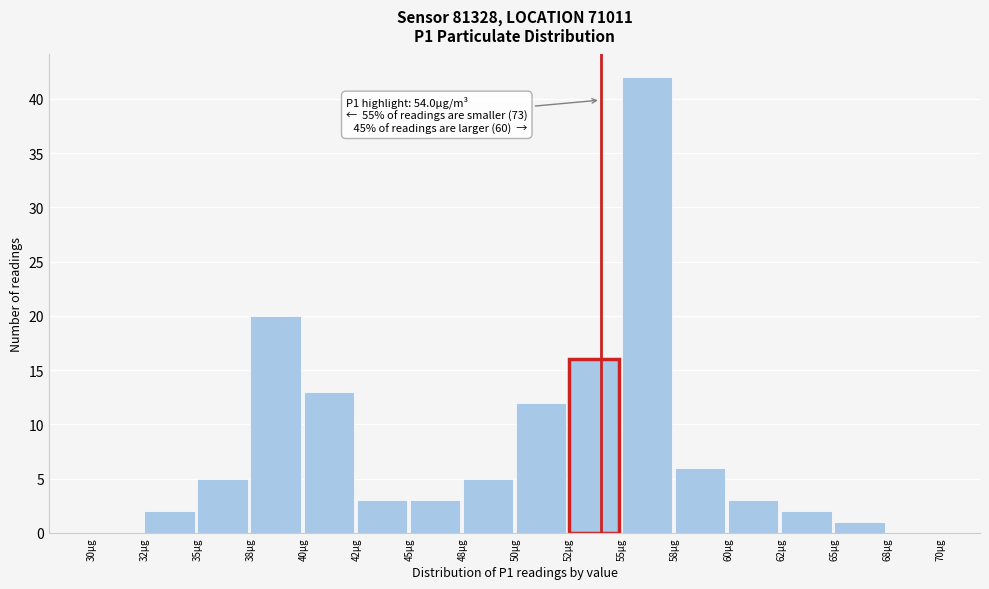

Reading left to right, transcribe all the data shown in this chart.

30µg=0	32µg=2	35µg=5	38µg=20	40µg=13	42µg=3	45µg=3	48µg=5	50µg=12	52µg=16	55µg=42	58µg=6	60µg=3	62µg=2	65µg=1	68µg=0